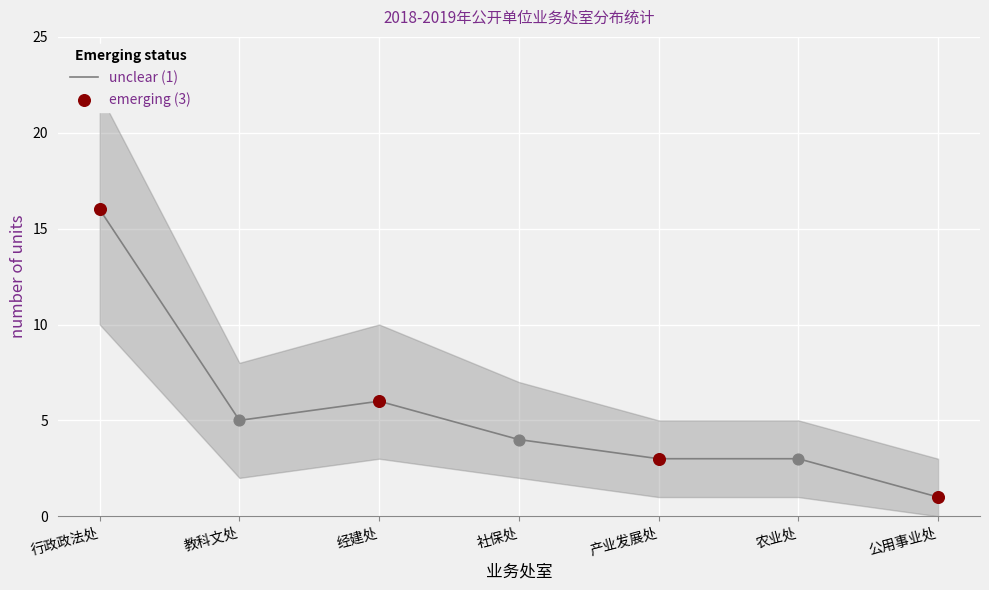

At how many categories does at least one series exceed 2?

6